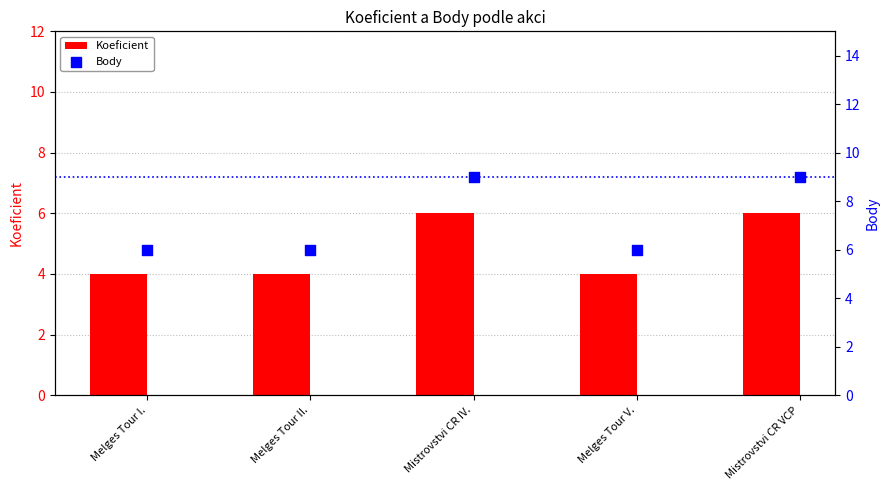

Which series contains the lowest Y value?

Koeficient